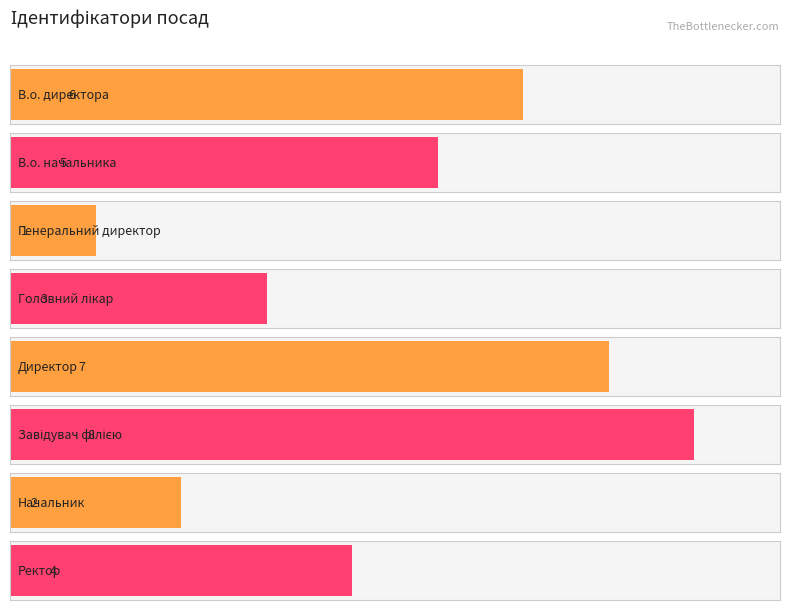

What is the smallest value displayed?

1